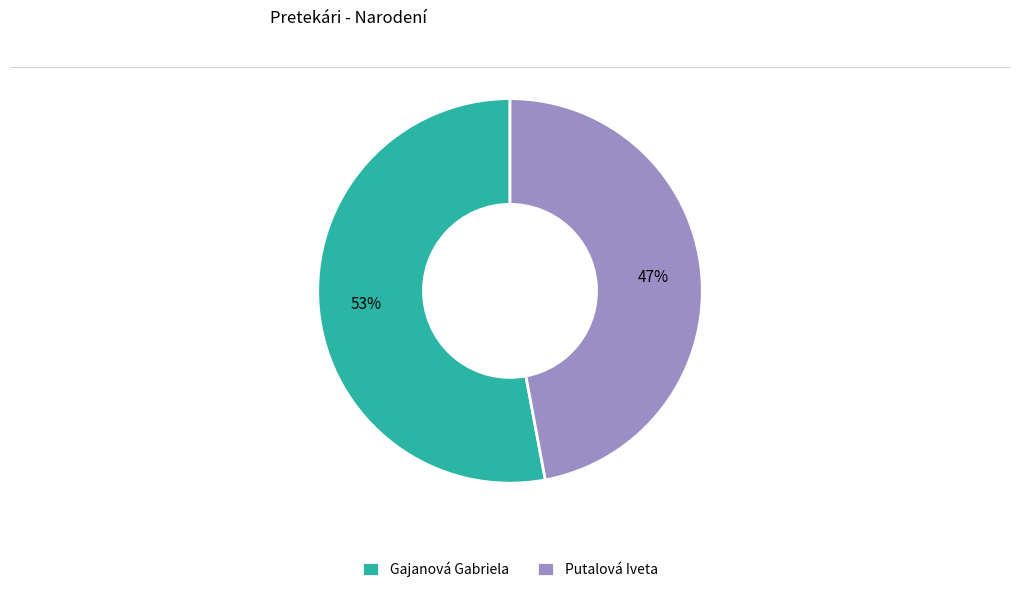

Does Putalová Iveta represent more than half of the total?

No